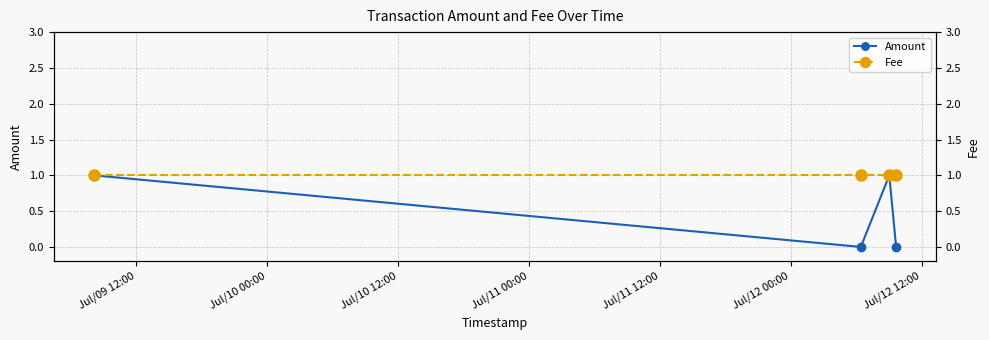

How many interior local valleys does the Amount series have?

1